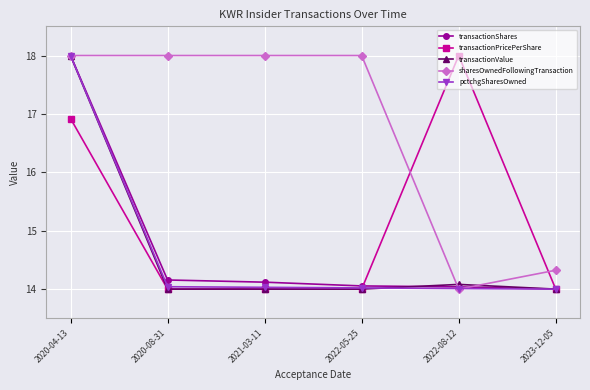

What is the difference between the highest and lowest values at 2021-03-11?

4.0